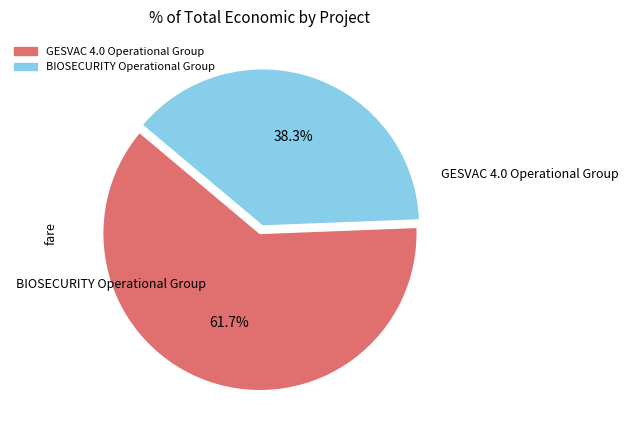

Combined, do GESVAC 4.0 Operational Group and BIOSECURITY Operational Group account for over 50%?

Yes